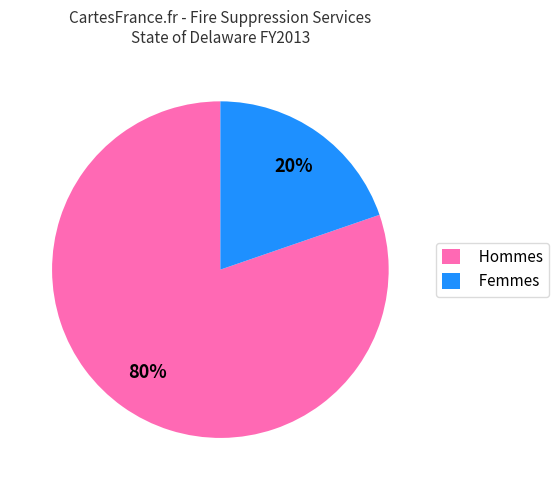

Is there any slice that represents more than half of the pie?

Yes